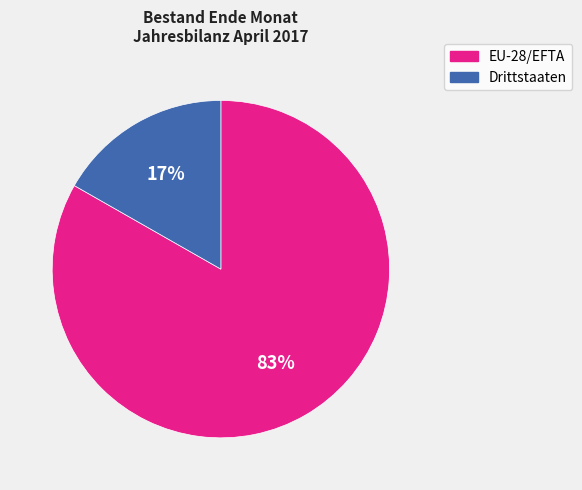

Between EU-28/EFTA and Drittstaaten, which is larger?

EU-28/EFTA